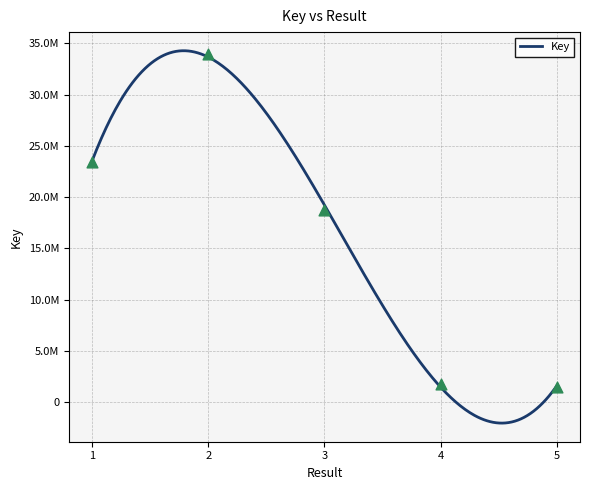

What is the change in value from 4 to 5?

-291450